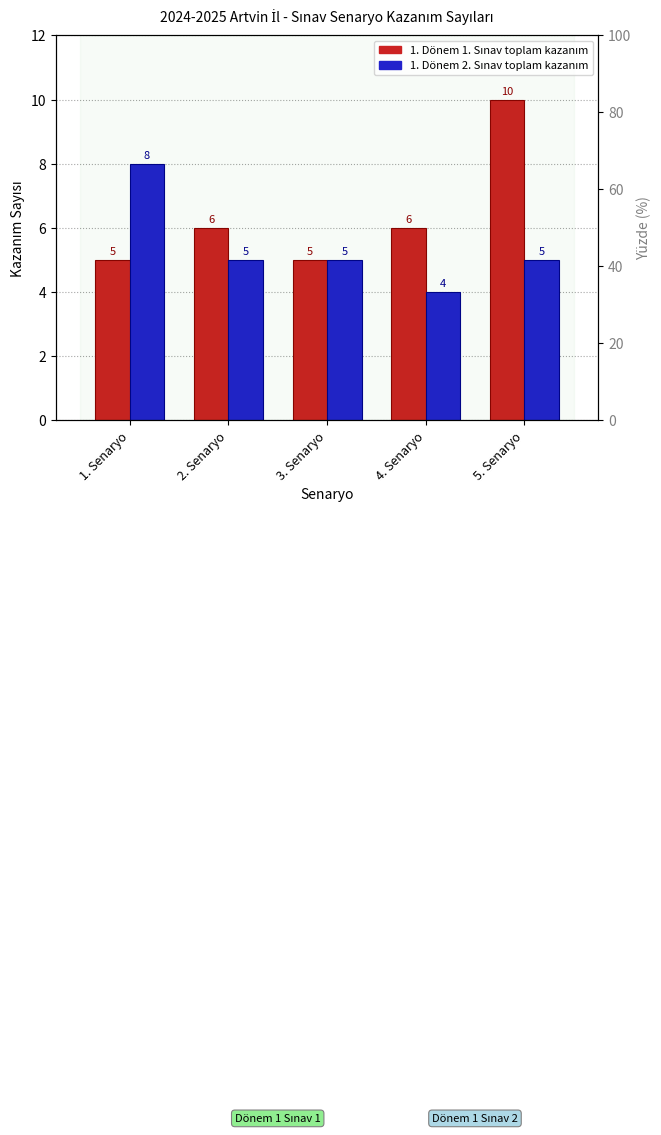

What is the maximum value for 1. Dönem 1. Sınav?

10